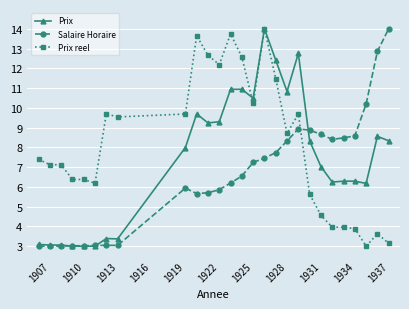

Rank the series by their average value, from lowest to highest.

Salaire Horaire, Prix, Prix reel